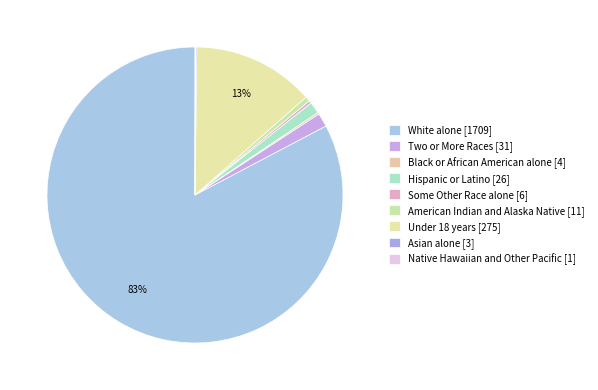

The American Indian and Alaska Native slice represents 11% of the pie. True or false?

False